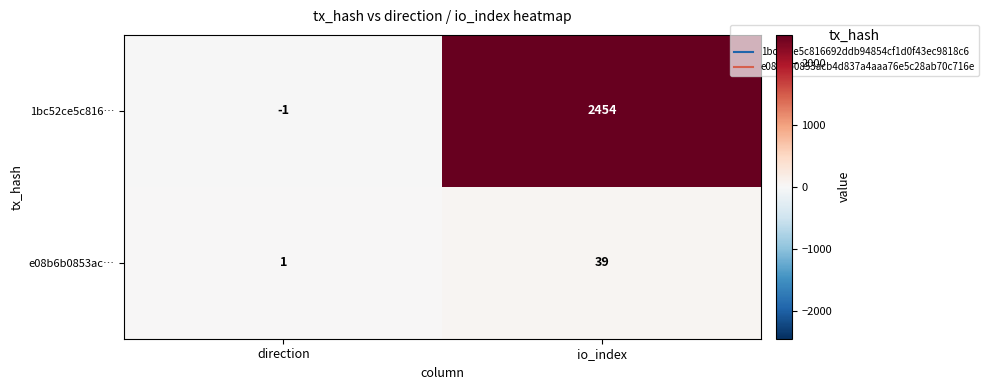

Which series has the largest range (max minus min)?

1bc52ce5c816…